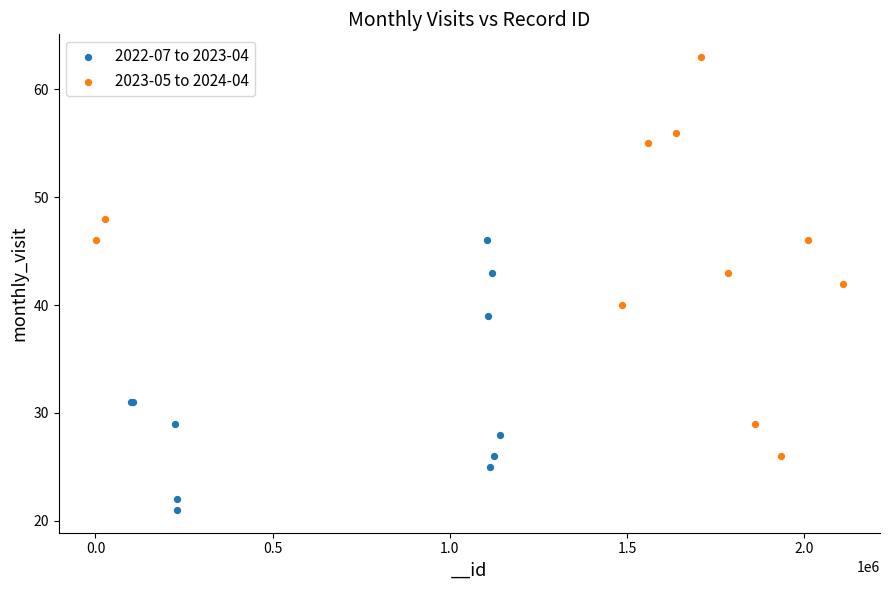

What are all the series names shown in the legend?

2022-07 to 2023-04, 2023-05 to 2024-04